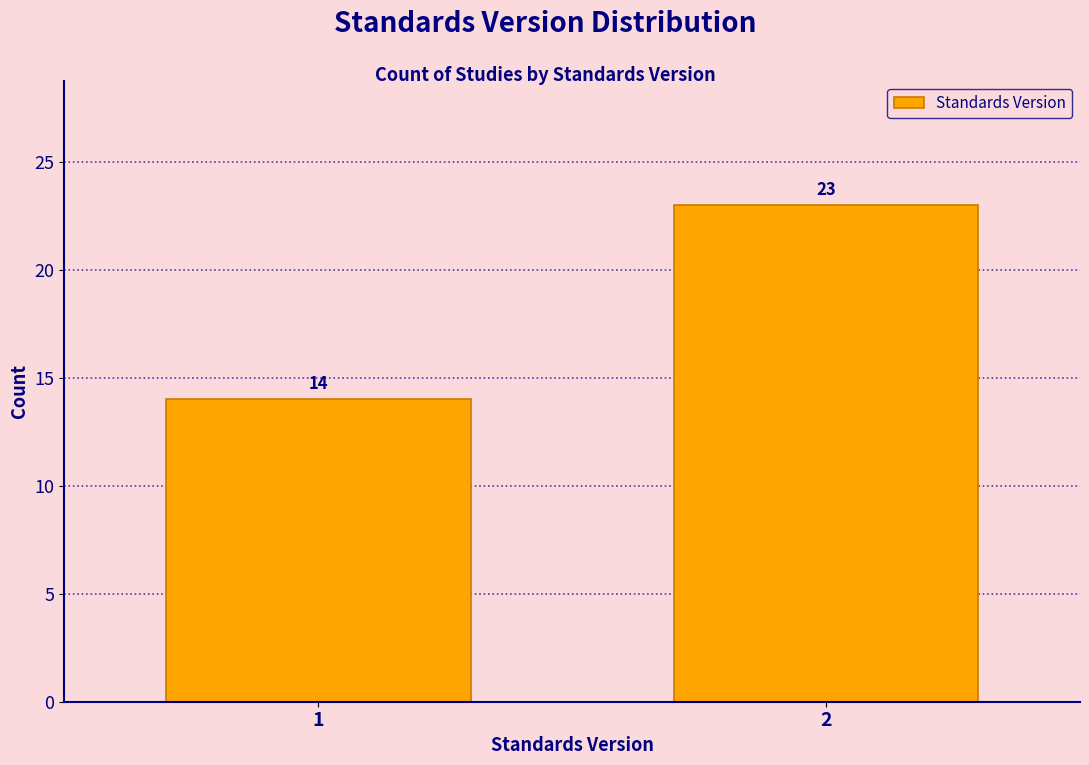

Reading left to right, what are all the values shown in this chart?

1=14	2=23